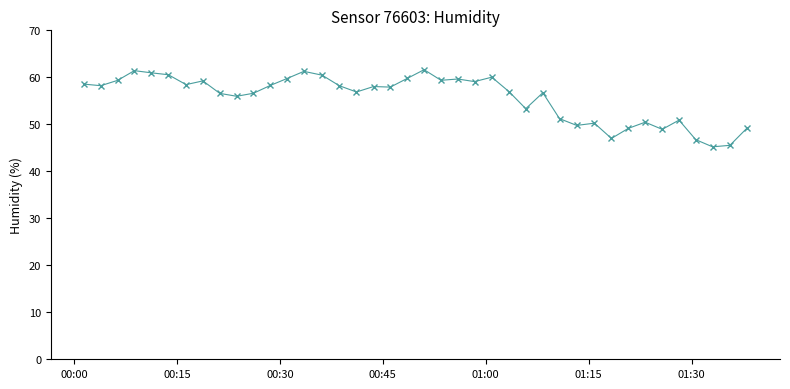

What is the maximum value shown in the chart?

61.6